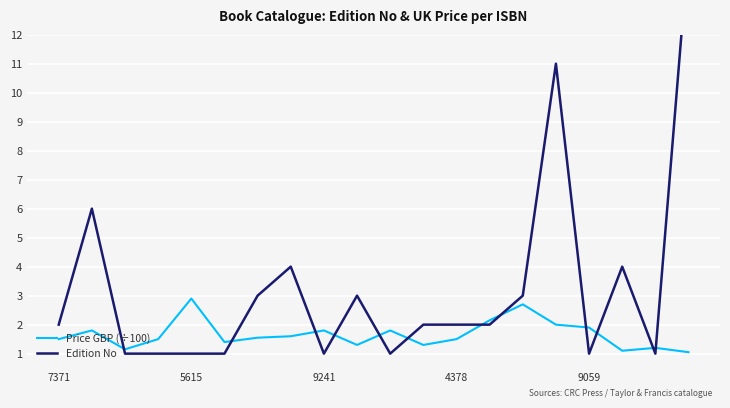

Reading left to right, extract all data points from this chart.

Price GBP (÷100): 1.5	1.8	1.1	1.5	2.9	1.4	1.6	1.6	1.8	1.3	1.8	1.3	1.5	2.1	2.7	2.0	1.9	1.1	1.2	1.1
Edition No: 2.0	6.0	1.0	1.0	1.0	1.0	3.0	4.0	1.0	3.0	1.0	2.0	2.0	2.0	3.0	11.0	1.0	4.0	1.0	15.0